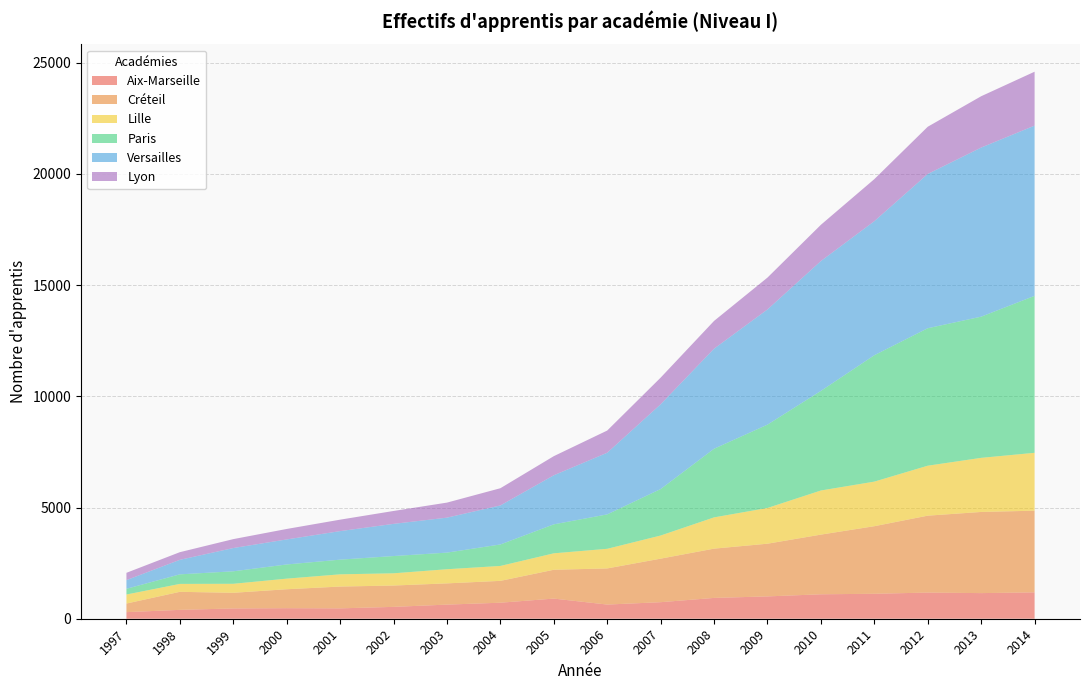

Reading left to right, what are all the values shown in this chart?

Aix-Marseille: 1997=296	1998=399	1999=462	2000=474	2001=466	2002=533	2003=635	2004=720	2005=906	2006=637	2007=744	2008=936	2009=1004	2010=1099	2011=1122	2012=1176	2013=1152	2014=1186
Créteil: 1997=387	1998=811	1999=704	2000=852	2001=981	2002=960	2003=955	2004=983	2005=1296	2006=1625	2007=1958	2008=2216	2009=2370	2010=2684	2011=3039	2012=3459	2013=3650	2014=3673
Lille: 1997=406	1998=356	1999=405	2000=477	2001=550	2002=550	2003=636	2004=671	2005=740	2006=883	2007=1040	2008=1406	2009=1607	2010=1984	2011=2005	2012=2247	2013=2433	2014=2603
Paris: 1997=257	1998=430	1999=562	2000=637	2001=660	2002=776	2003=747	2004=966	2005=1303	2006=1547	2007=2090	2008=3087	2009=3748	2010=4479	2011=5684	2012=6182	2013=6349	2014=7058
Versailles: 1997=390	1998=653	1999=1046	2000=1126	2001=1283	2002=1447	2003=1573	2004=1755	2005=2206	2006=2773	2007=3812	2008=4499	2009=5180	2010=5840	2011=6028	2012=6937	2013=7605	2014=7656
Lyon: 1997=329	1998=344	1999=401	2000=471	2001=515	2002=580	2003=676	2004=774	2005=860	2006=998	2007=1198	2008=1249	2009=1433	2010=1630	2011=1891	2012=2124	2013=2308	2014=2424